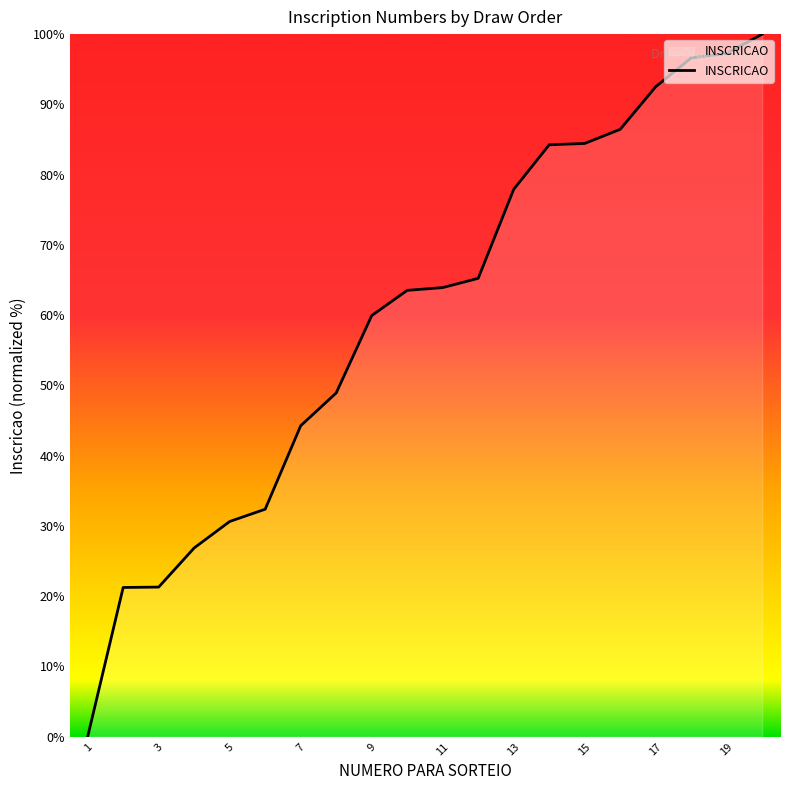

What is the difference between the maximum and minimum values?

100.0